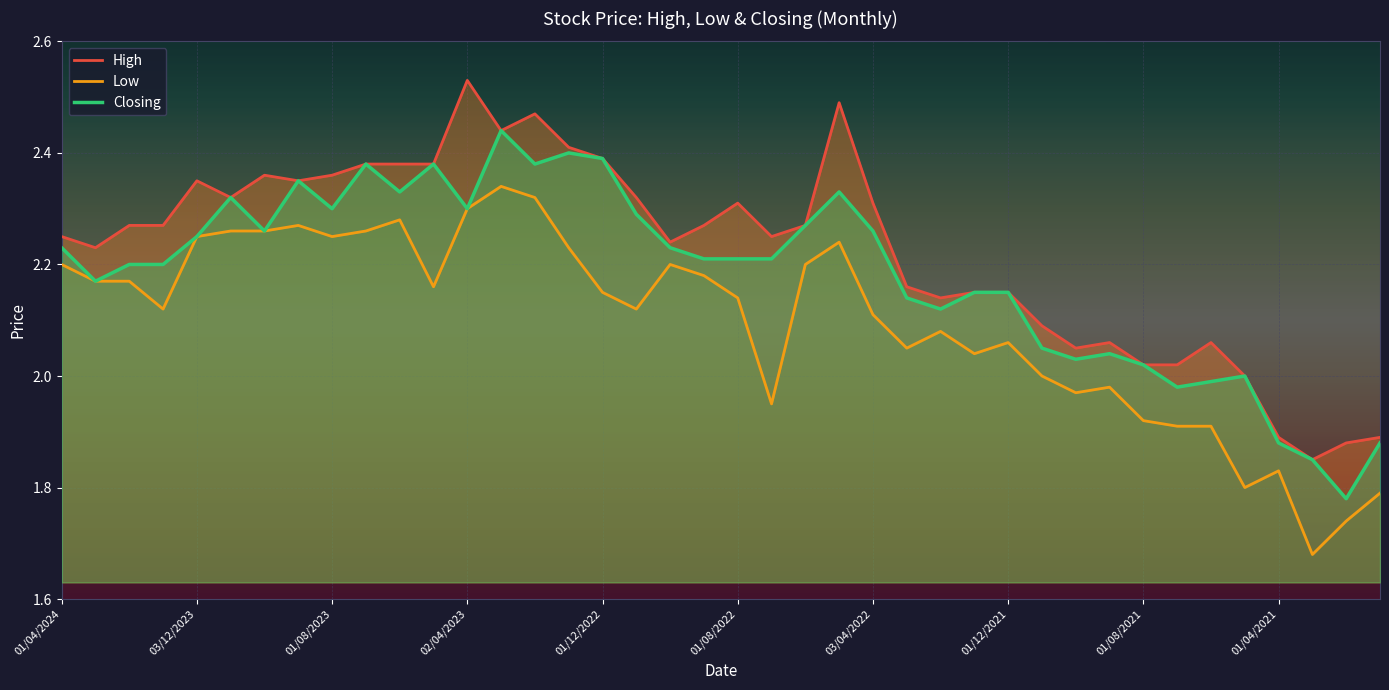

True or false: Closing and High cross at least once.

False